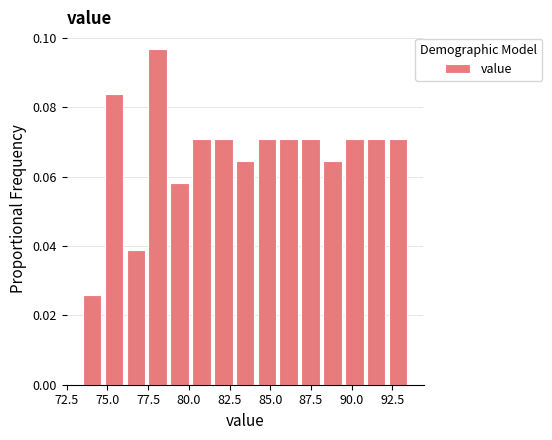

Around what value on the x-axis is the tallest bar? Give the approximate position of its centre, as read against the axis.

78.0